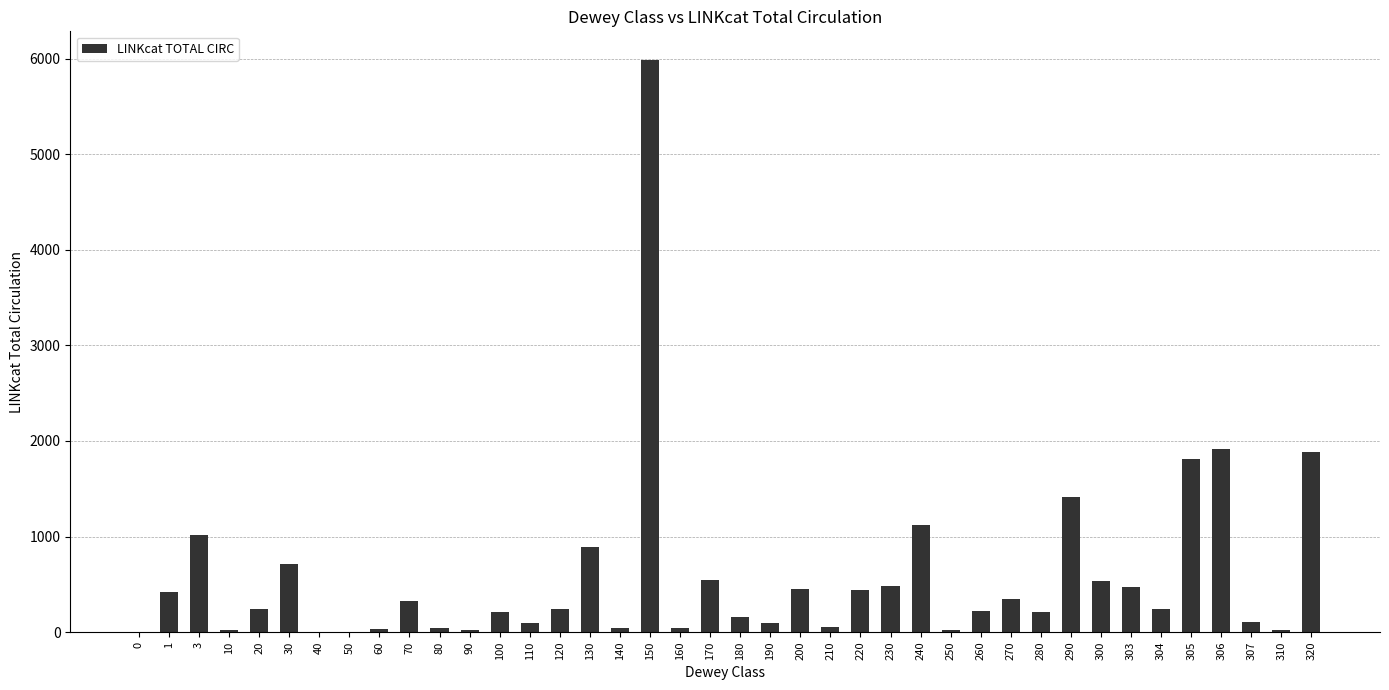

What is the sum of all values?

22890